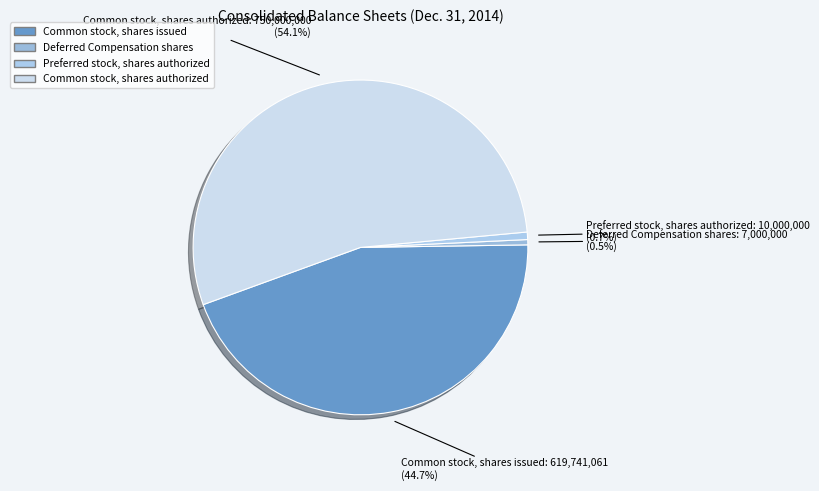

True or false: Common stock, shares issued accounts for 31% of the total.

False